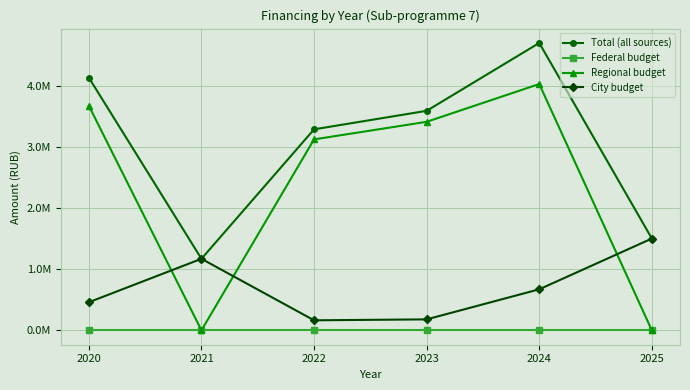

Does the chart have visible grid lines?

Yes